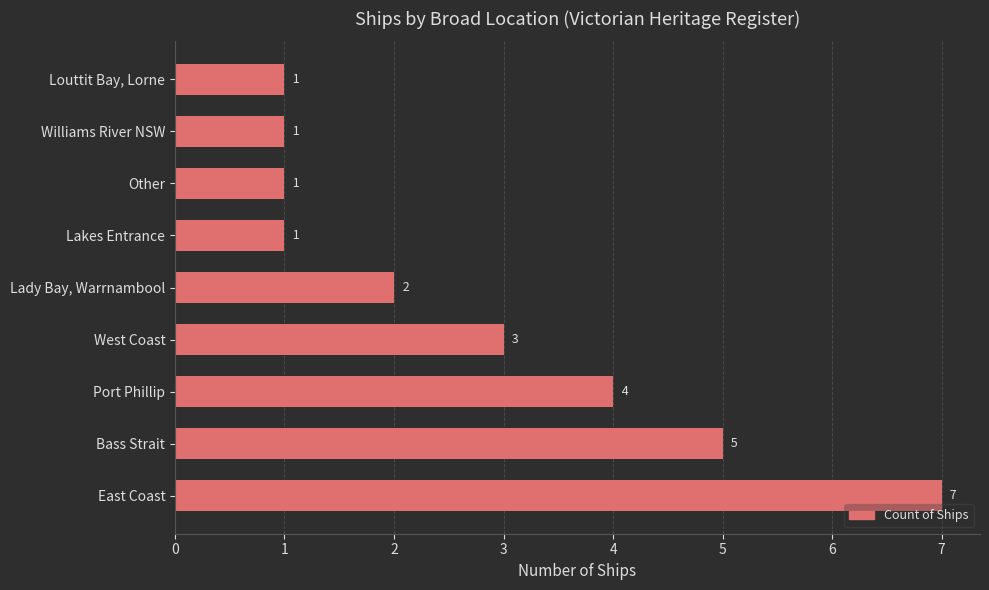

Which category has the highest value across all series?

East Coast